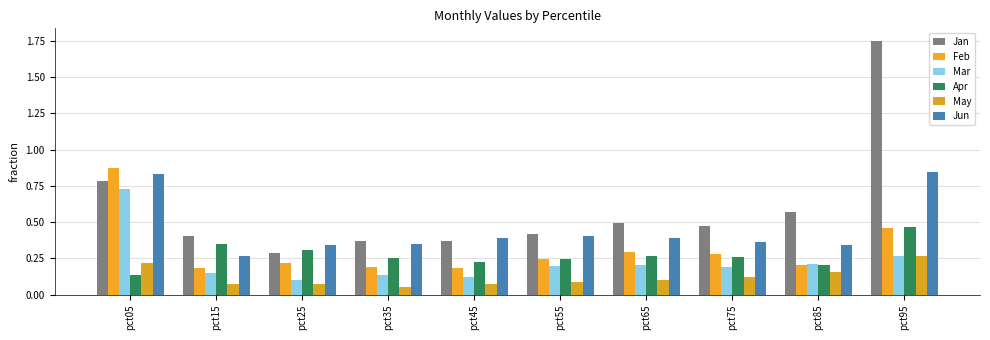

At which label does May reach its minimum?

pct35